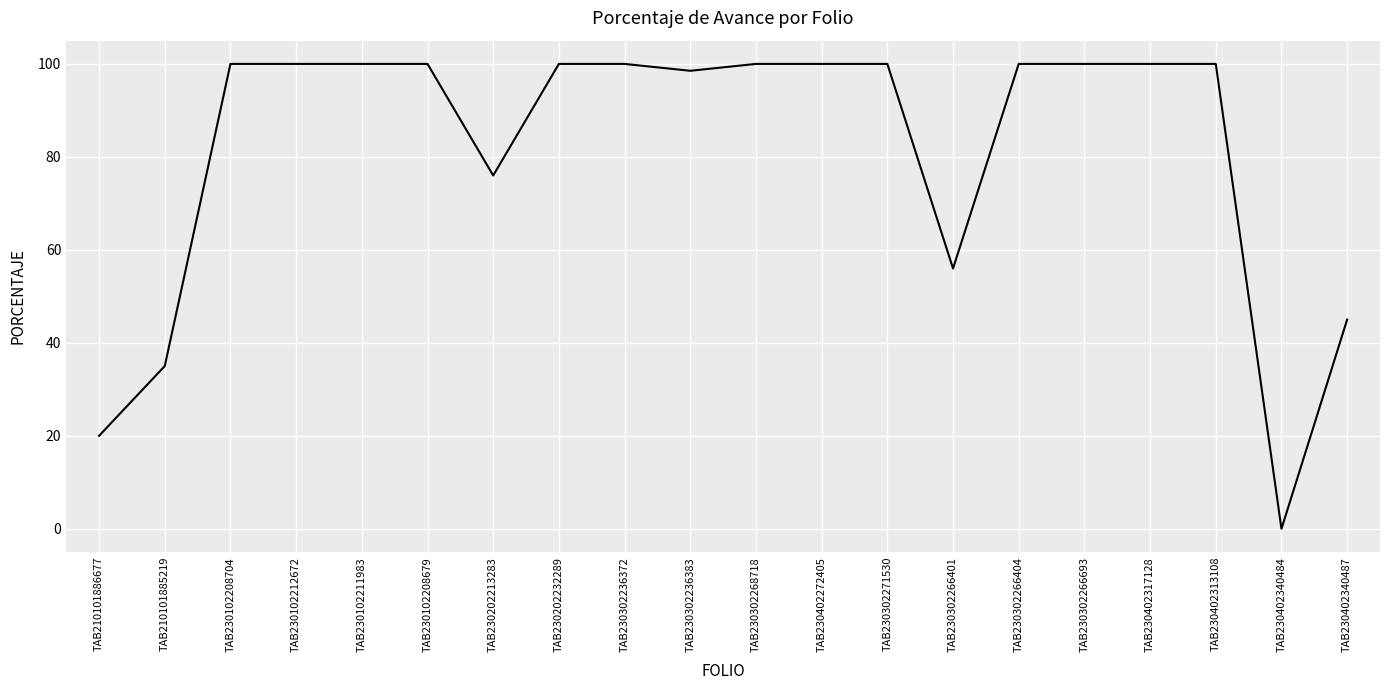

Reading left to right, what are all the values shown in this chart?

TAB210101886677=20.0	TAB210101885219=35.0	TAB230102208704=100.0	TAB230102212672=100.0	TAB230102211983=100.0	TAB230102208679=100.0	TAB230202213283=76.0	TAB230202232289=100.0	TAB230302236372=100.0	TAB230302236383=98.5	TAB230302268718=100.0	TAB230402272405=100.0	TAB230302271530=100.0	TAB230302266401=56.0	TAB230302266404=100.0	TAB230302266693=100.0	TAB230402317128=100.0	TAB230402313108=100.0	TAB230402340484=0.0	TAB230402340487=45.0